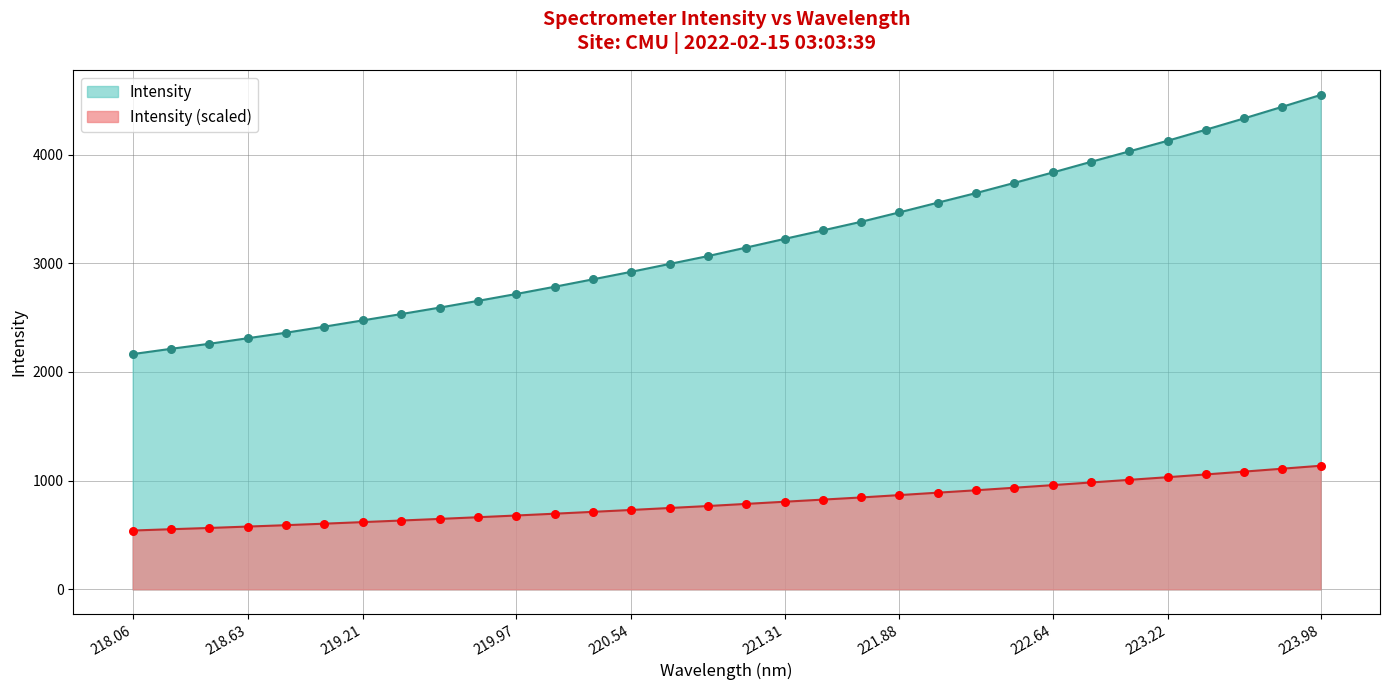

What is the change in value from 221.1174 to 223.7895?

+1295.5